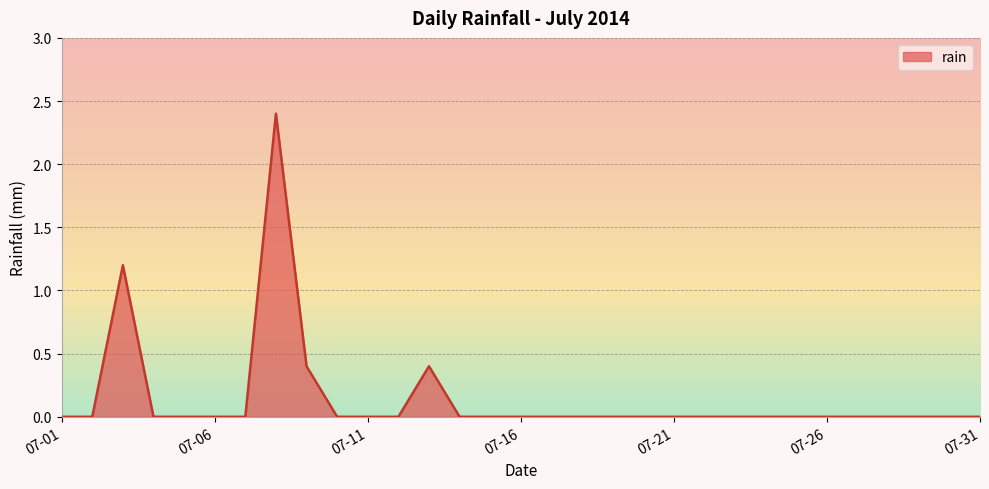

Reading left to right, what are all the values shown in this chart?

0.0	0.0	1.2	0.0	0.0	0.0	0.0	2.4	0.4	0.0	0.0	0.0	0.4	0.0	0.0	0.0	0.0	0.0	0.0	0.0	0.0	0.0	0.0	0.0	0.0	0.0	0.0	0.0	0.0	0.0	0.0